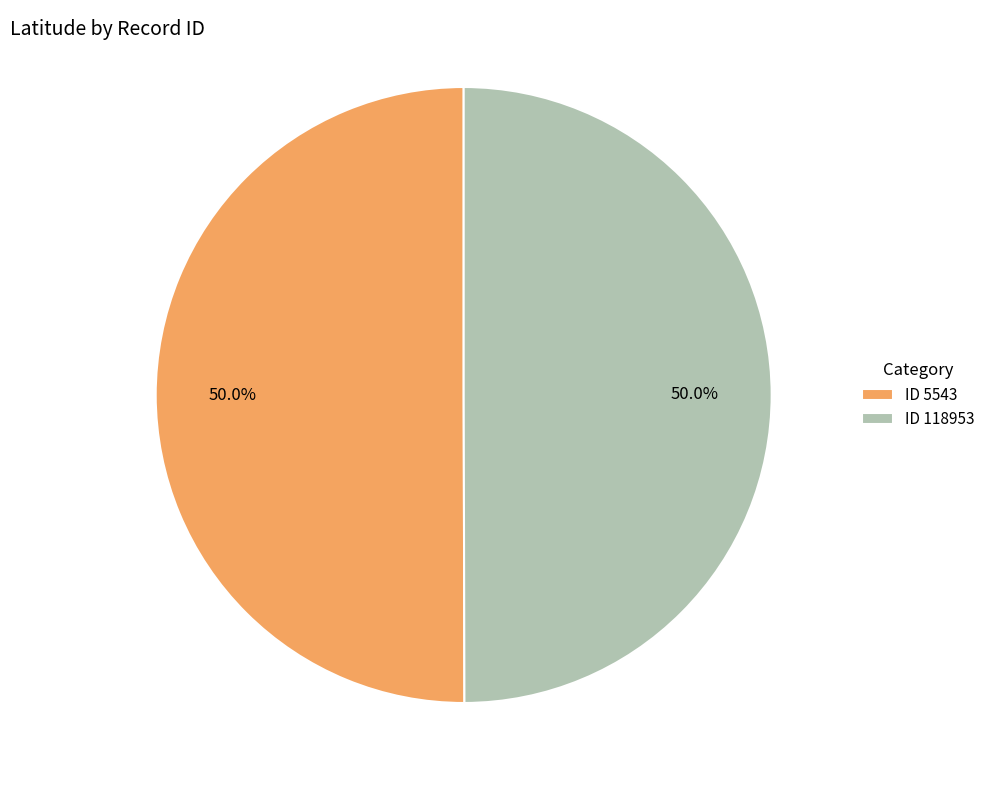

To the nearest percent, what is the average slice percentage?

50%